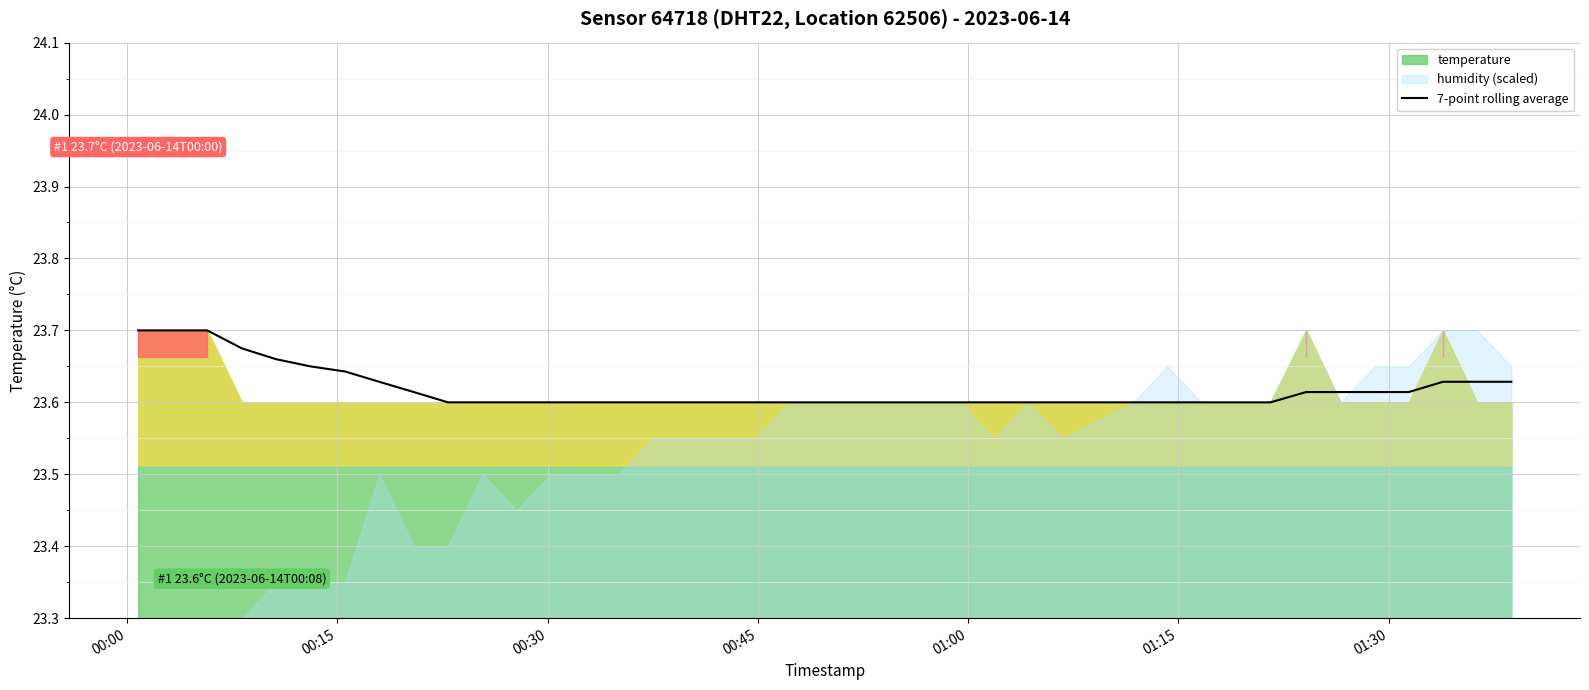

True or false: the data has more than 0 interior local peaks.

False